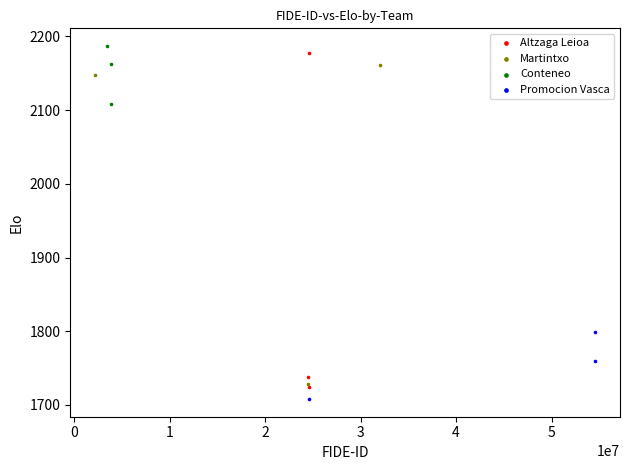

Which series has the widest spread of Y values?

Altzaga Leioa